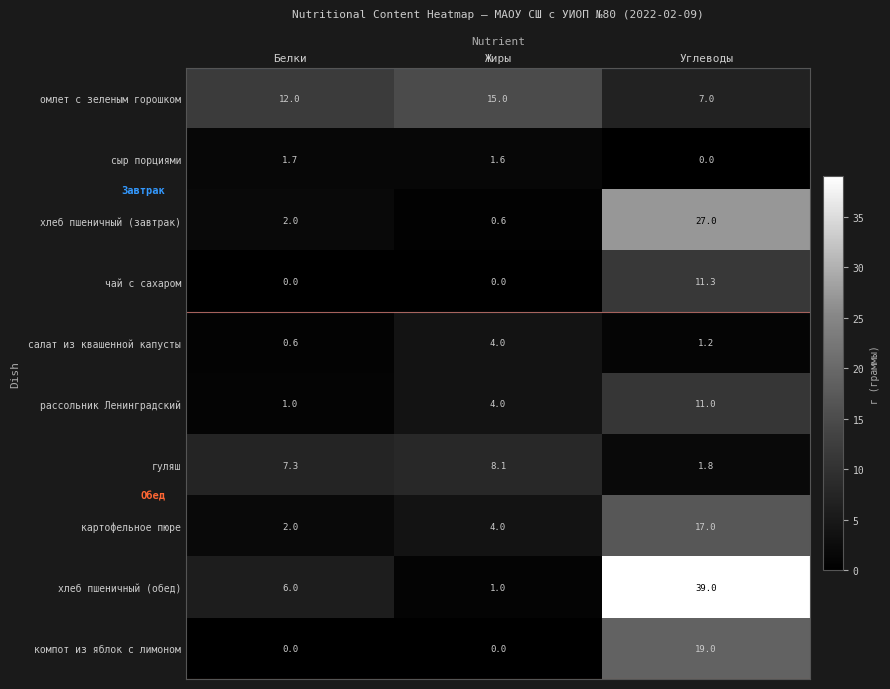

Between Белки and Углеводы, which series saw the biggest shift?

хлеб пшеничный (обед)